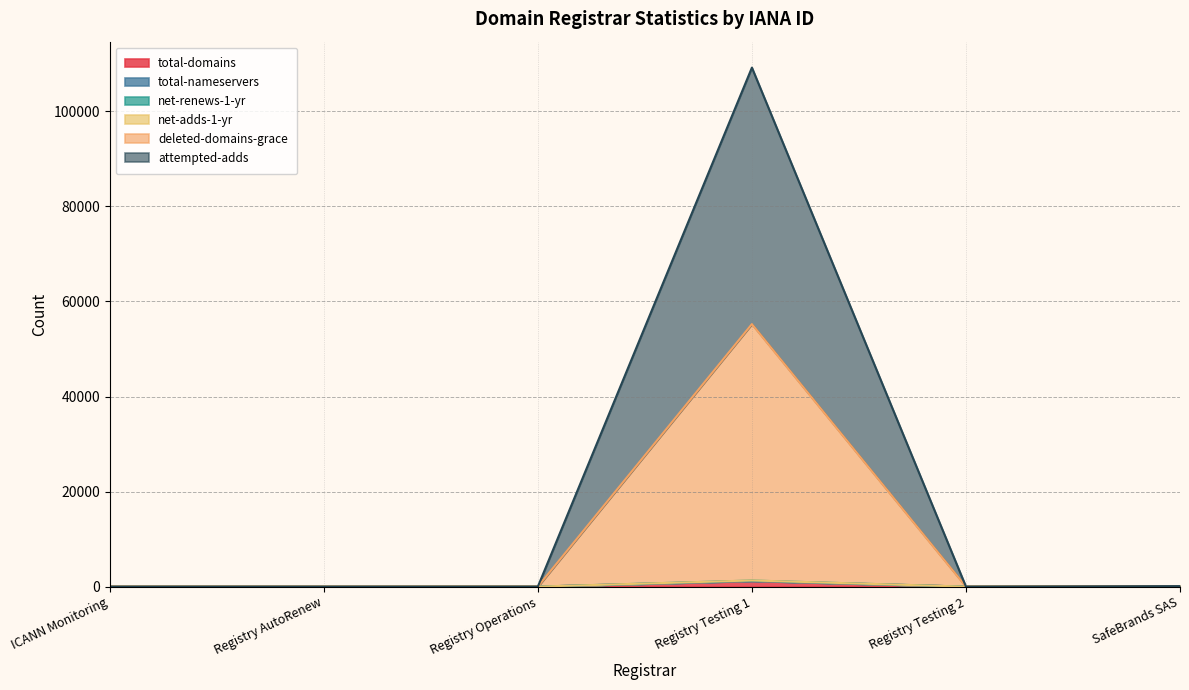

True or false: net-renews-1-yr and attempted-adds intersect in this chart.

False